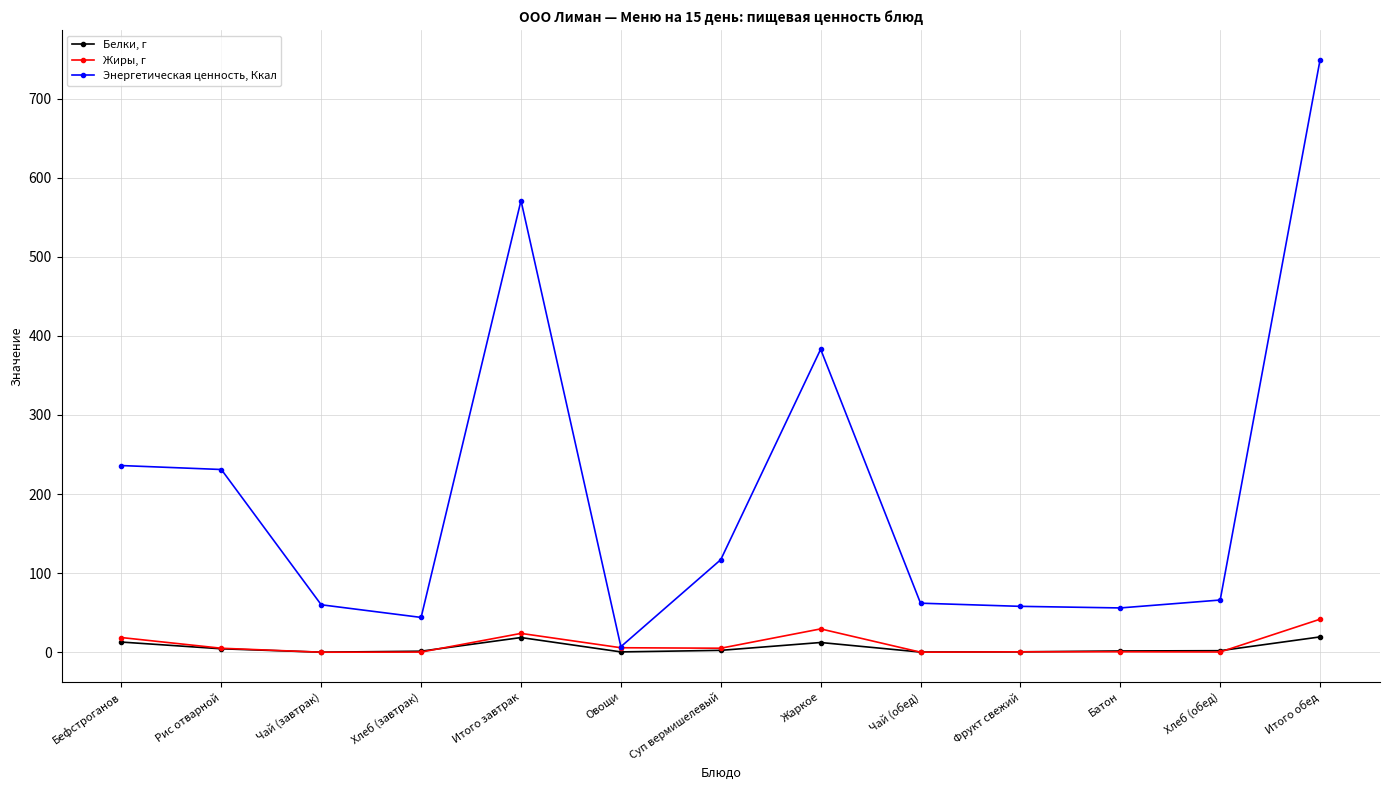

At how many categories does at least one series exceed 304?

3